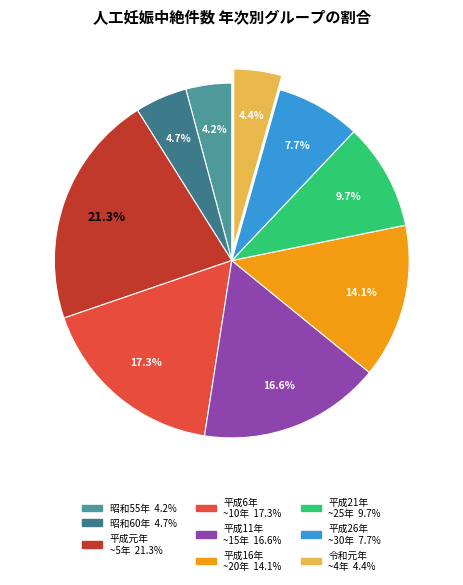

How many slices are in this pie chart?

9